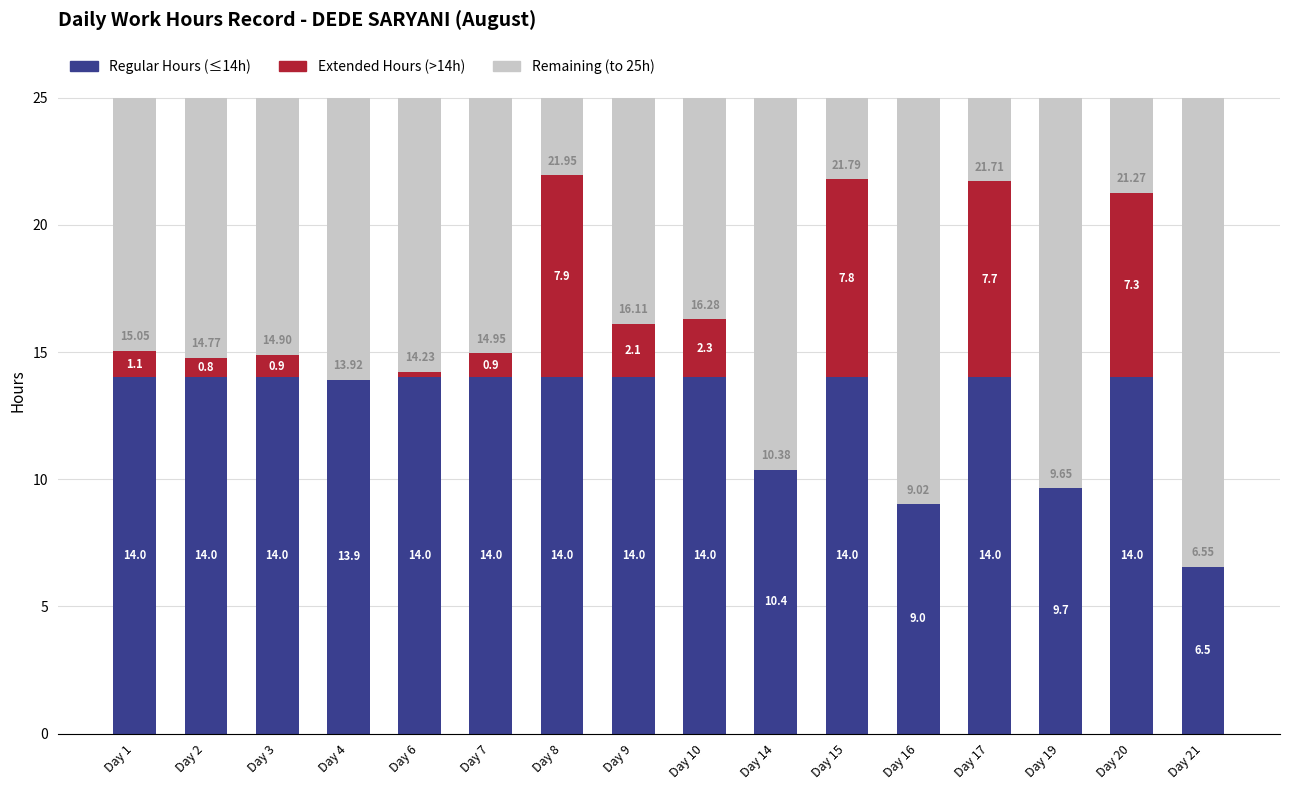

What is the total value across all series at Day 17?

25.0